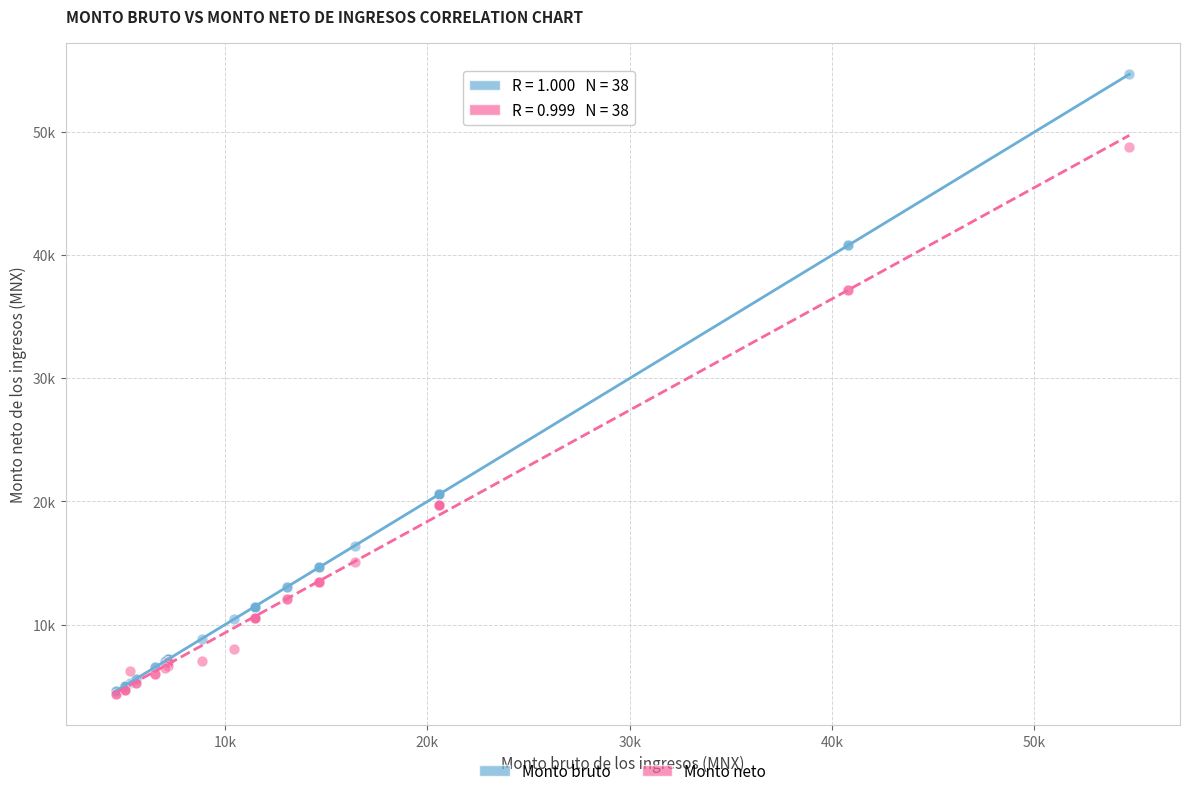

Which series contains the highest Y value?

Monto bruto